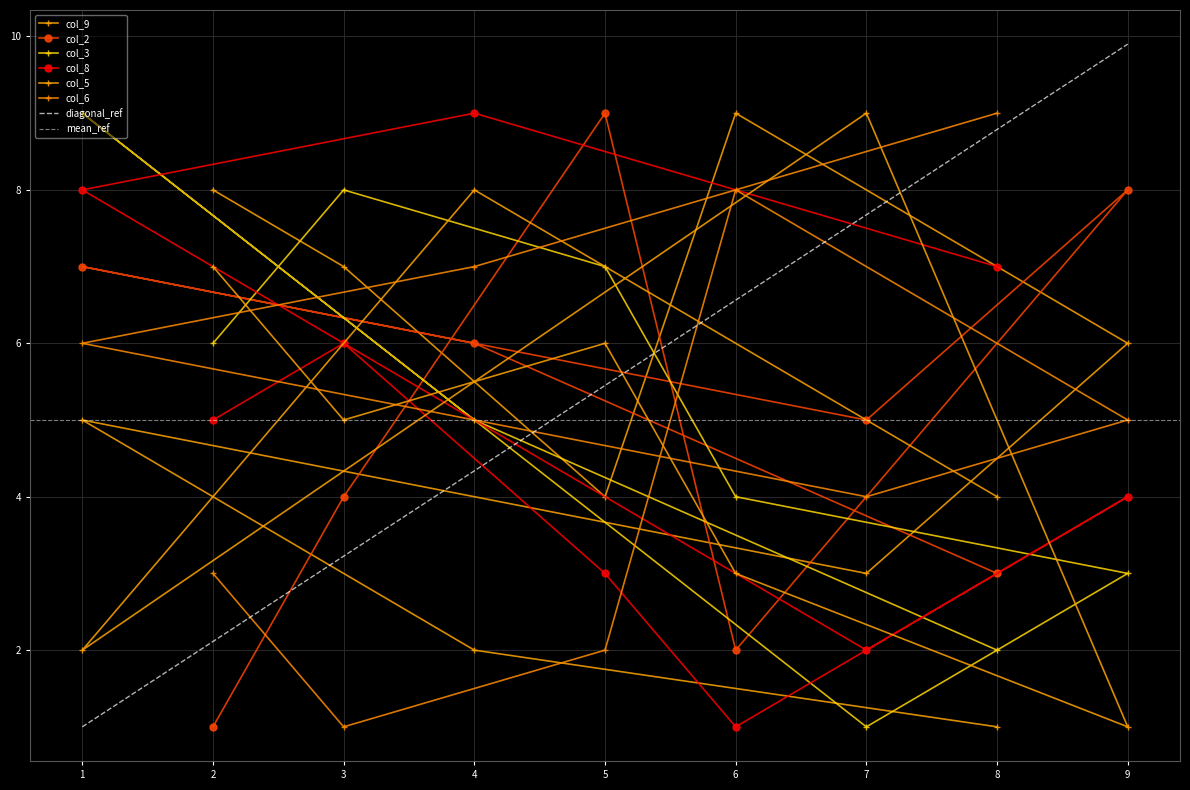

At which category does col_6 reach its first local peak?

6